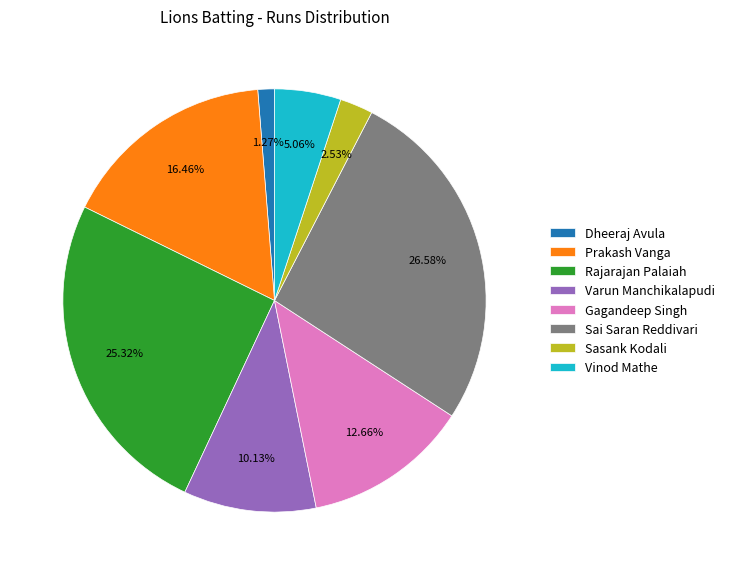

Between Dheeraj Avula and Varun Manchikalapudi, which is larger?

Varun Manchikalapudi